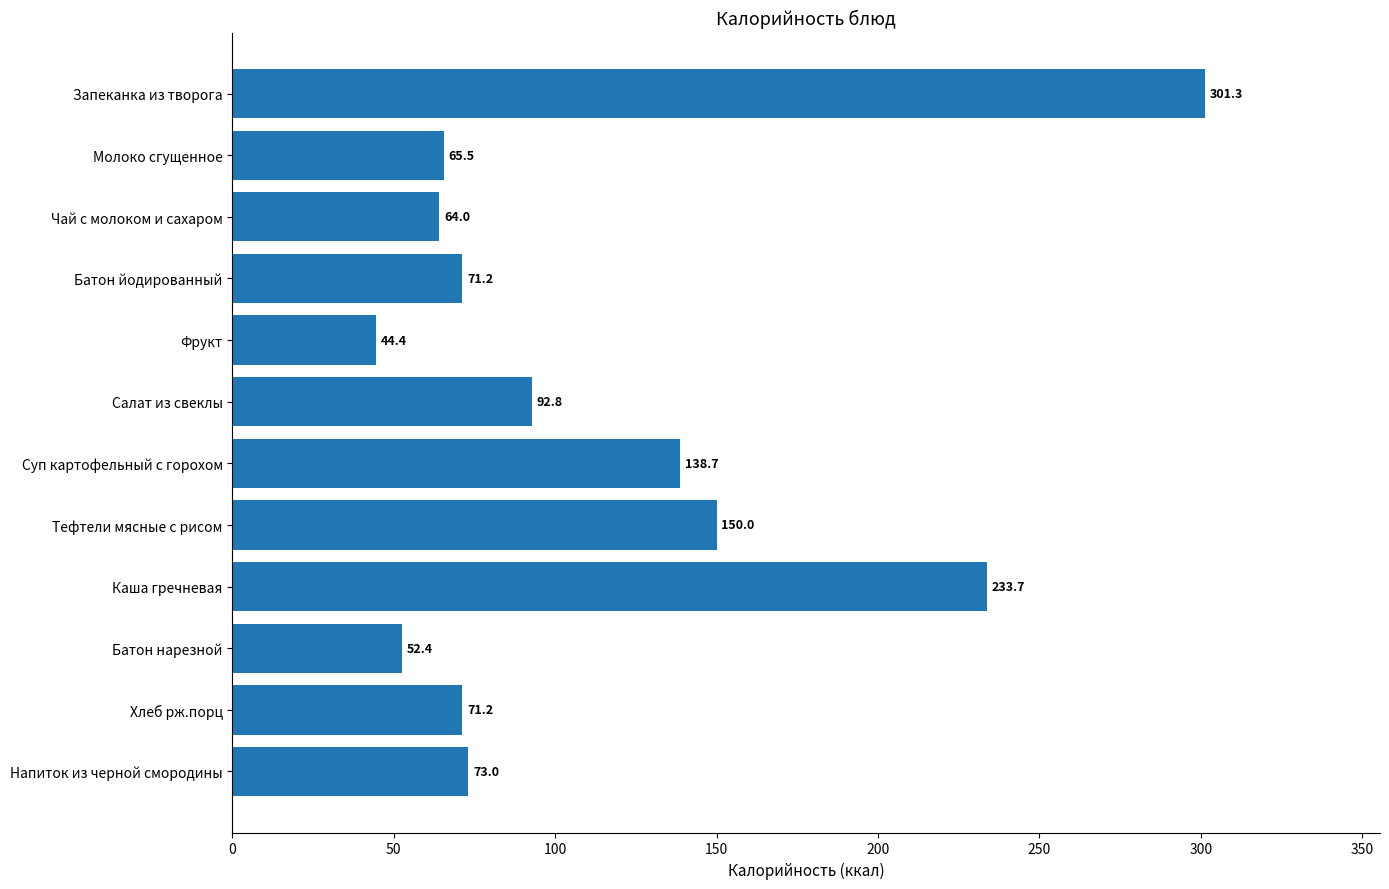

Are the bars horizontal?

Yes